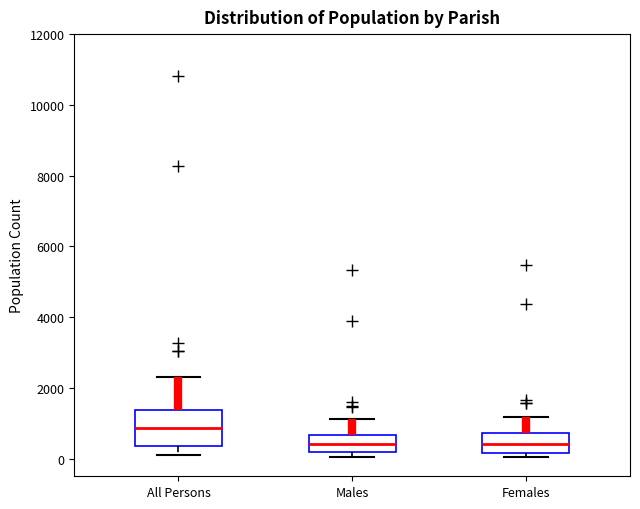

Comparing the boxes themselves (not the whiskers), which one is the tallest?

All Persons